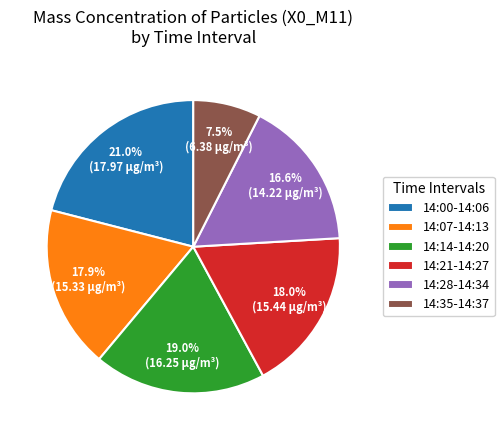

Is there a majority slice in this chart?

No